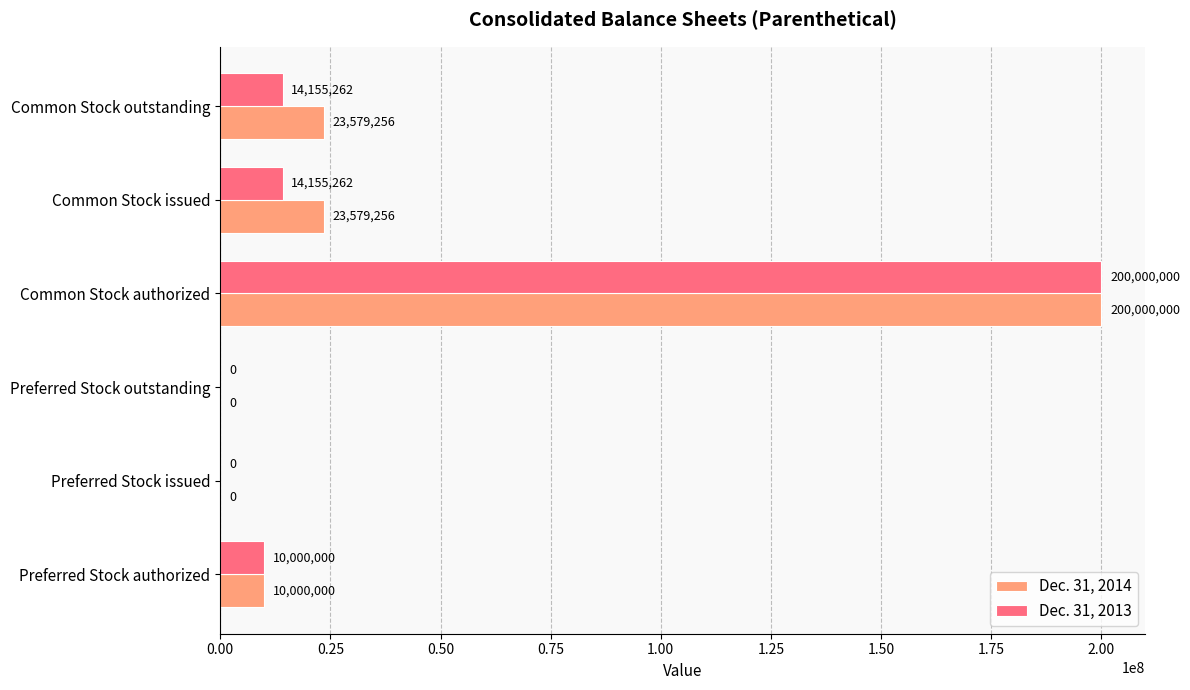

True or false: Dec. 31, 2014 has a value of 23579256 at Common Stock issued.

True